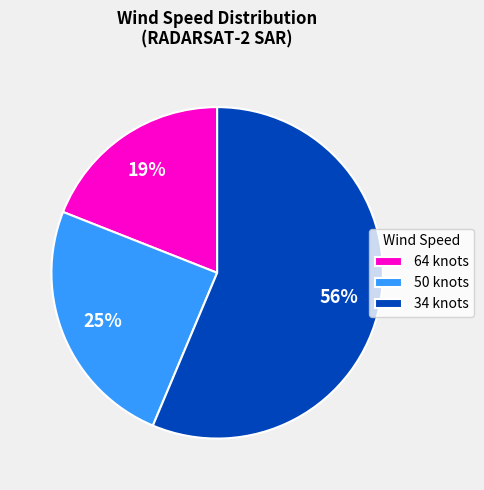

To the nearest percent, what is the combined percentage of 34 and 50?

81%